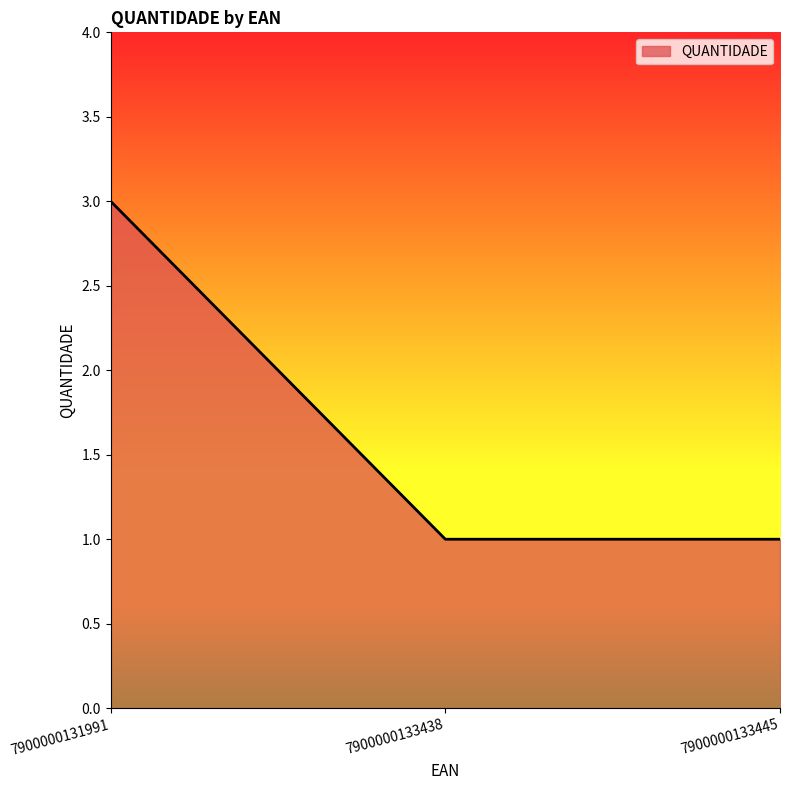

What is the change in value from 7900000131991 to 7900000133438?

-2